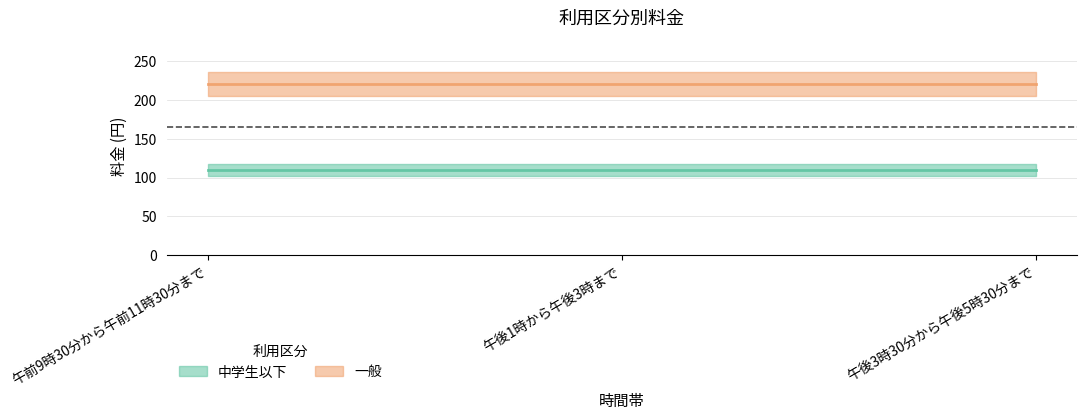

The value of 一般 at 午後3時30分から午後5時30分まで is 220. True or false?

True